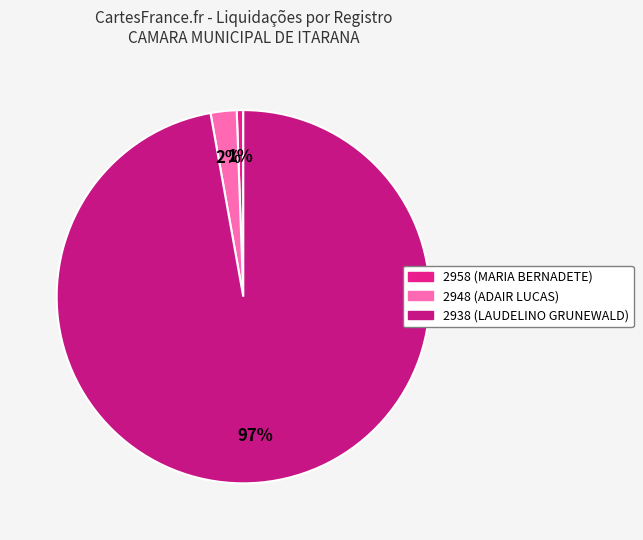

To the nearest percent, what portion does 2958 represent?

1%